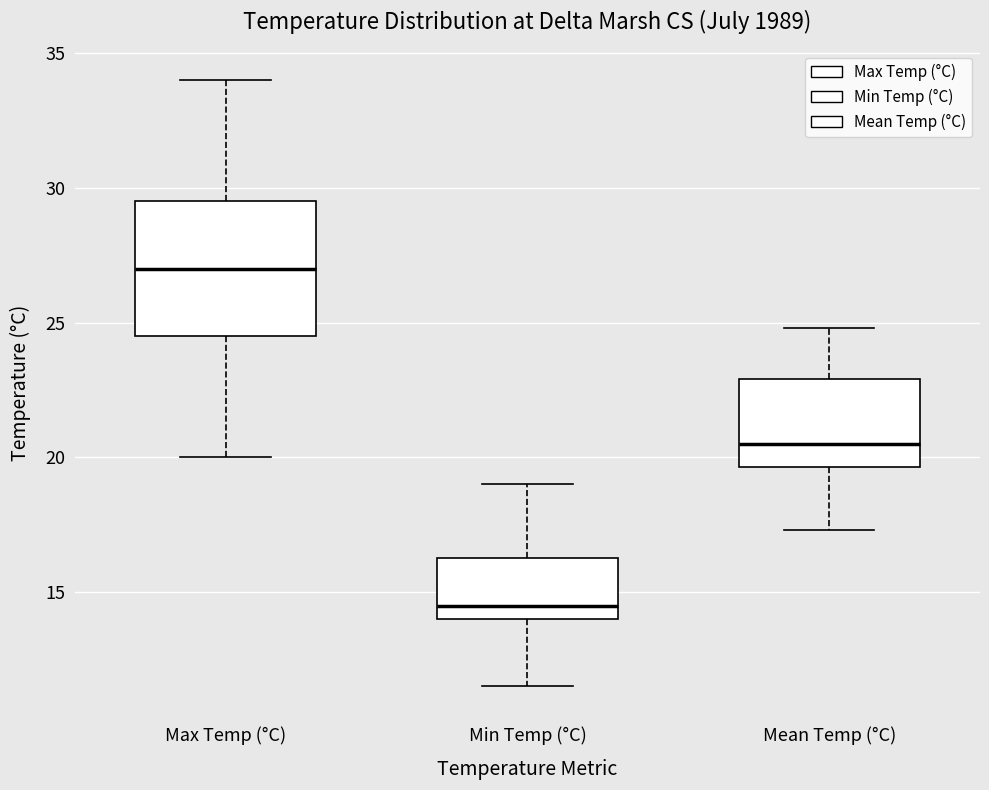

Reading left to right, transcribe this box plot: for each box, give where its median line is, the range the box spans, and where its two whiskers end, as read against the y-axis. The values are not printed on the chart, so give them approximately, as read against the axis.

Max Temp (°C): median 27.0, box 24.5 to 29.5, whiskers 20.0 to 34.0
Min Temp (°C): median 14.5, box 14.0 to 16.5, whiskers 11.5 to 19.0
Mean Temp (°C): median 20.5, box 19.5 to 23.0, whiskers 17.5 to 25.0